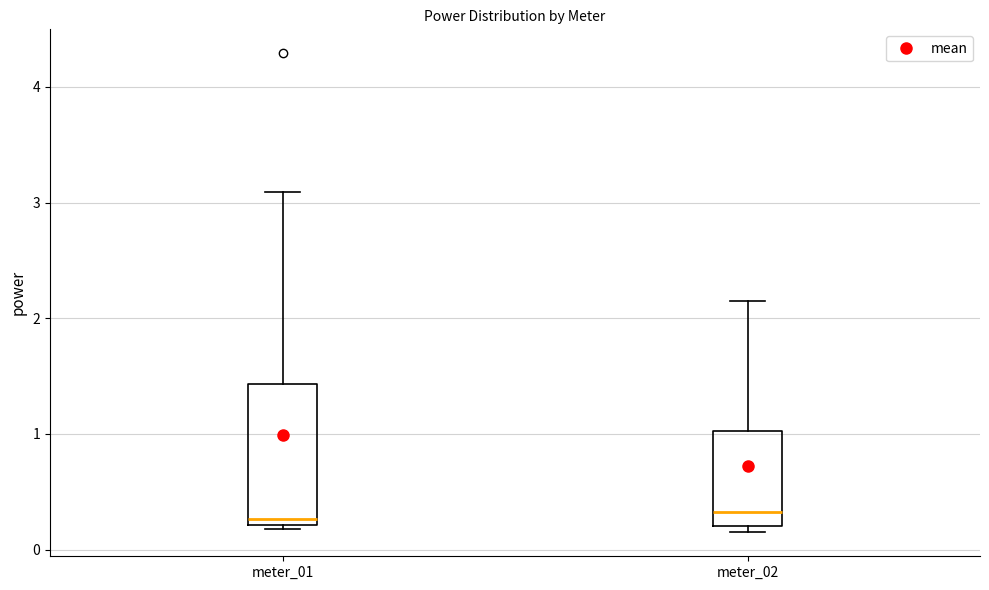

Reading left to right, read every box against the y-axis: the position of its median line, the range the box covers, and the ends of its whiskers. The values are not printed on the chart, so give them approximately, as read against the axis.

meter_01: median 0.3, box 0.2 to 1.4, whiskers 0.2 to 3.1
meter_02: median 0.3, box 0.2 to 1.0, whiskers 0.2 (just below the box's lower edge) to 2.2